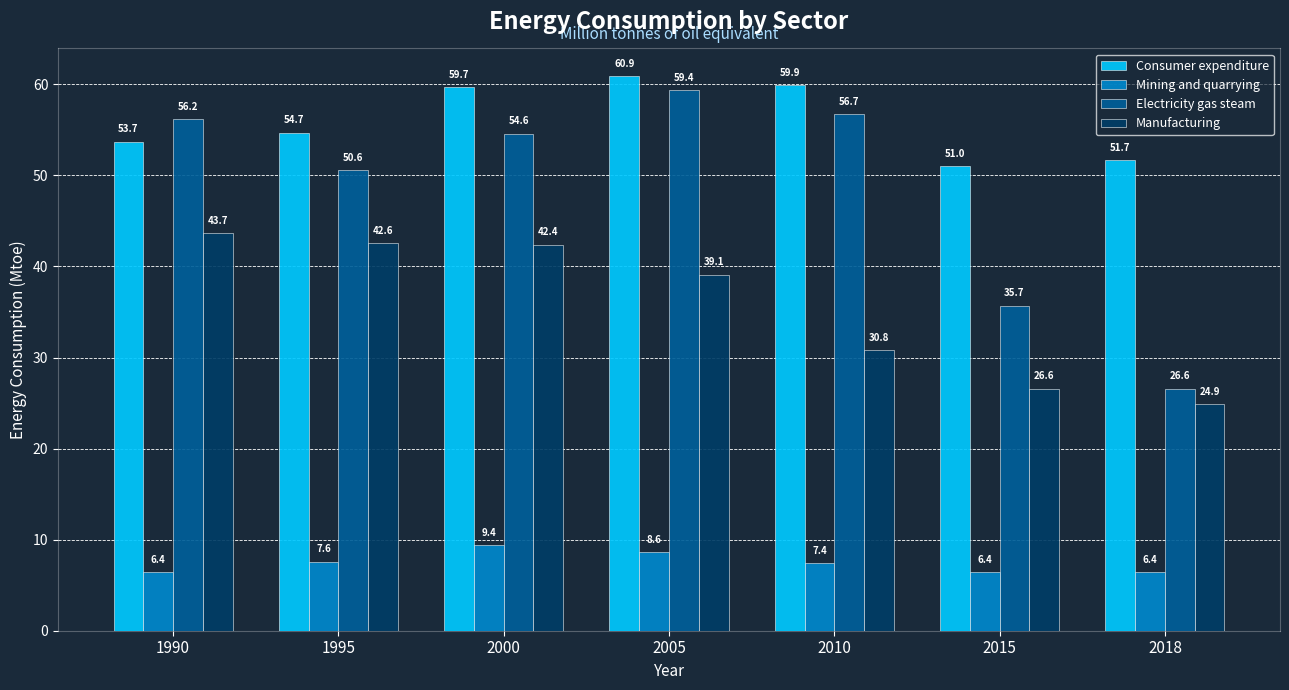

Are the bars grouped side by side (vs. stacked)?

Yes